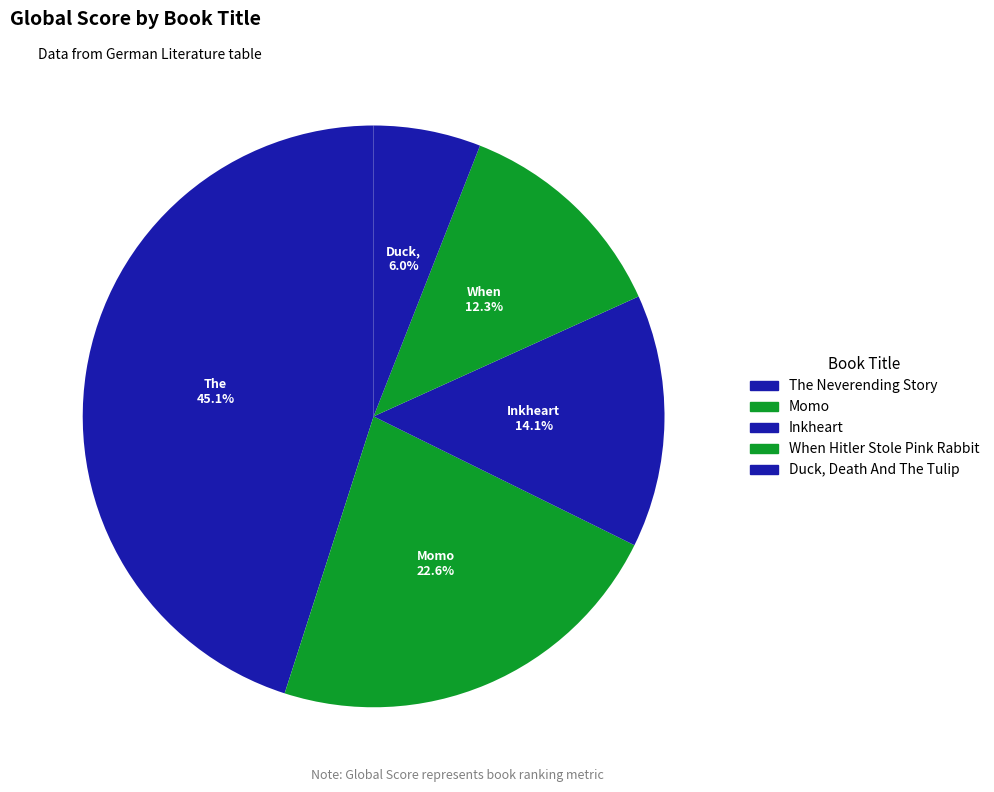

True or false: Inkheart accounts for 14% of the total.

True